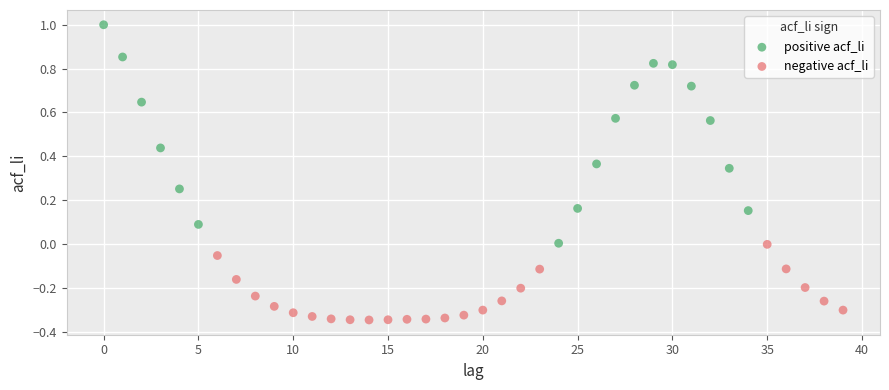

Which series reaches the minimum Y coordinate?

negative acf_li